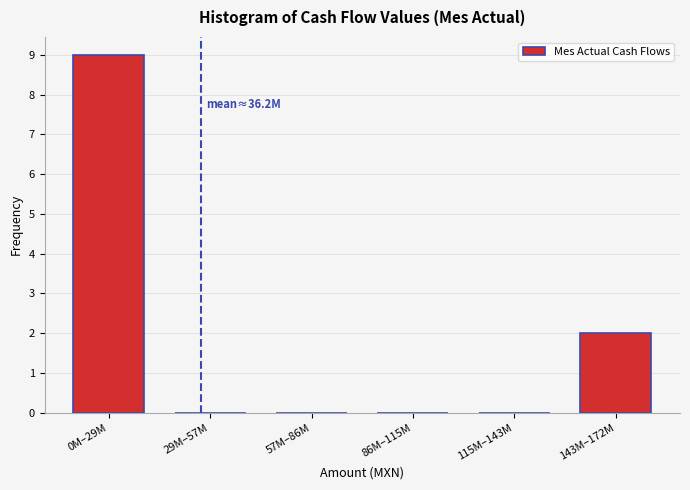

Reading right to left, extract all data points from this chart.

143M–172M=2	115M–143M=0	86M–115M=0	57M–86M=0	29M–57M=0	0M–29M=9